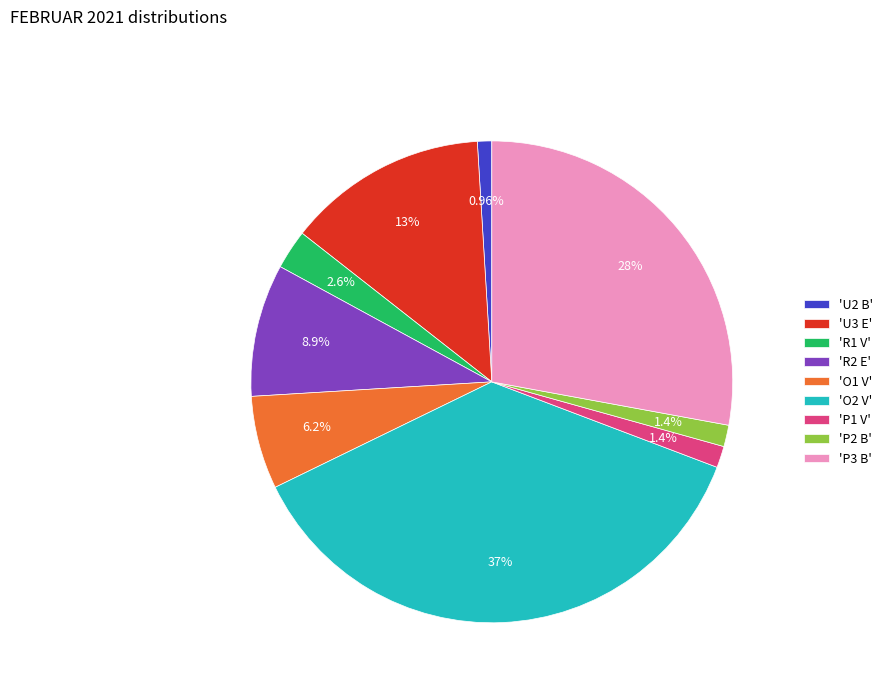

Which has a higher value, 'U3 E' or 'P2 B'?

'U3 E'